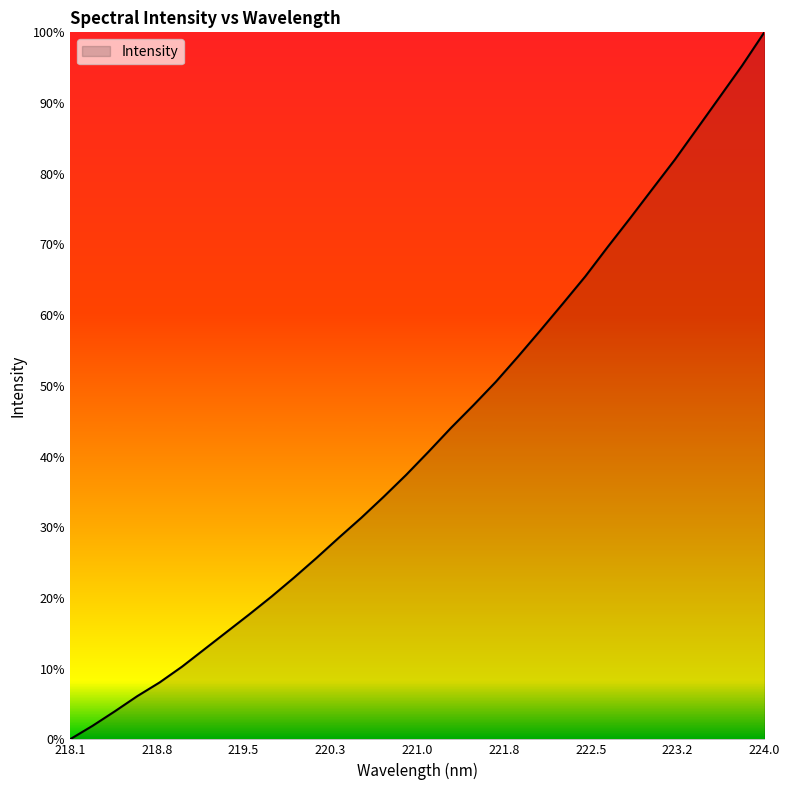

Is this an area chart (filled region under the line)?

Yes